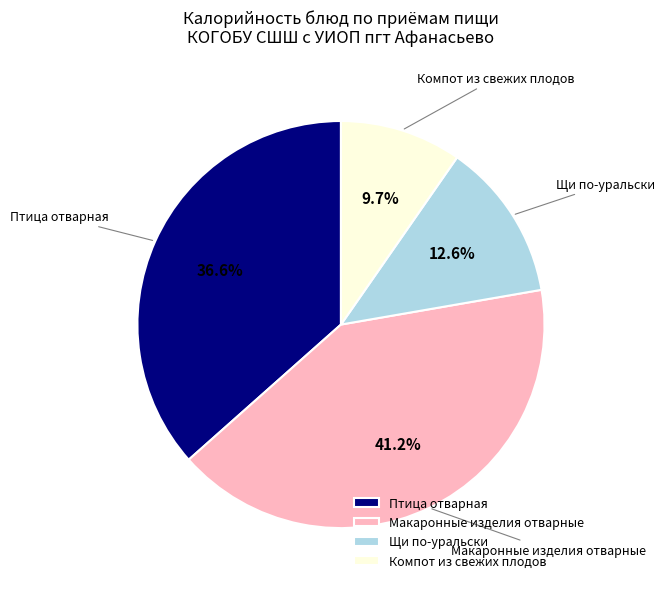

Approximately how many times larger is the value at Щи по-уральски compared to Макаронные изделия отварные?

0.3